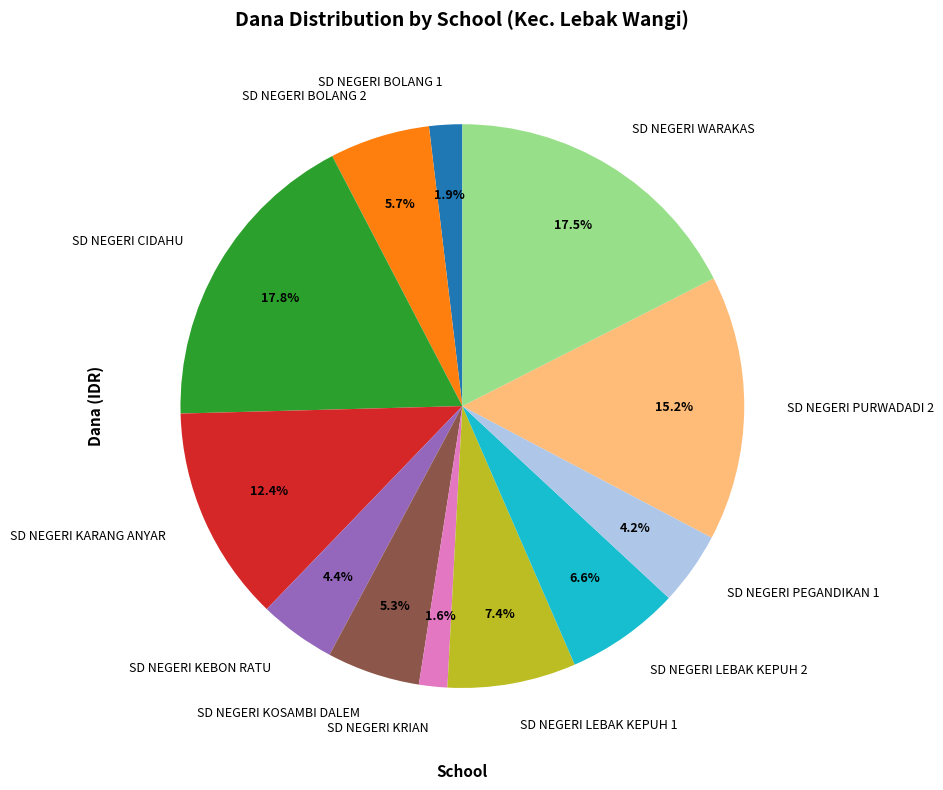

To the nearest percent, what is the difference between the SD NEGERI KEBON RATU and SD NEGERI BOLANG 2 slice percentages?

1%